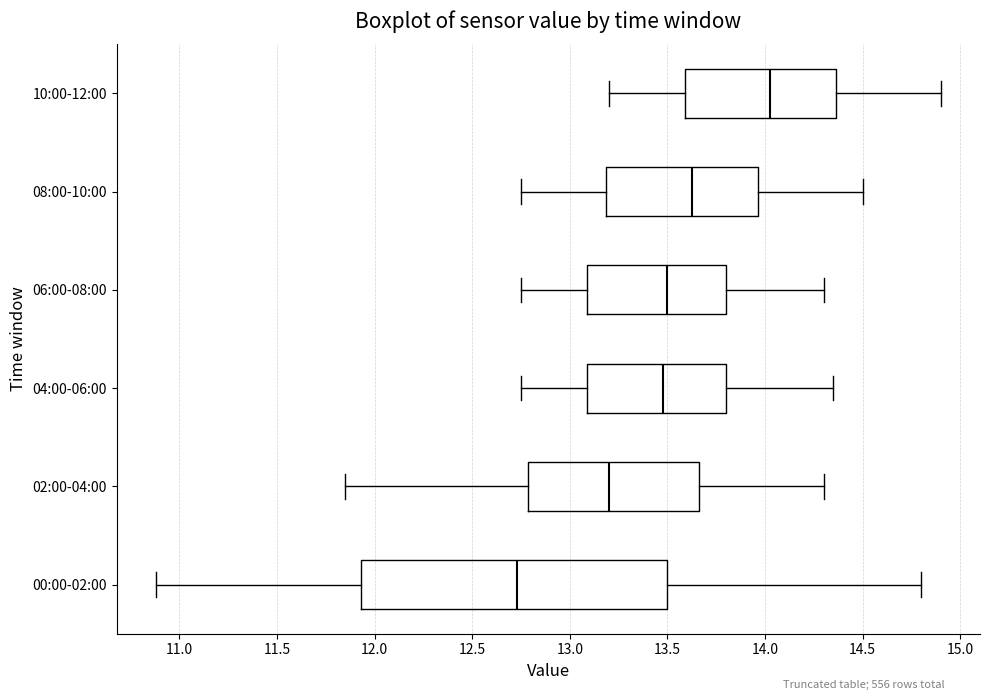

Reading bottom to top, read every box against the x-axis: the position of its median line, the range the box covers, and the ends of its whiskers. The values are not printed on the chart, so give them approximately, as read against the axis.

00:00-02:00: median 12.75, box 11.95 to 13.50, whiskers 10.90 to 14.80
02:00-04:00: median 13.20, box 12.80 to 13.65, whiskers 11.85 to 14.30
04:00-06:00: median 13.50, box 13.10 to 13.80, whiskers 12.75 to 14.35
06:00-08:00: median 13.50, box 13.10 to 13.80, whiskers 12.75 to 14.30
08:00-10:00: median 13.65, box 13.20 to 13.95, whiskers 12.75 to 14.50
10:00-12:00: median 14.05, box 13.60 to 14.35, whiskers 13.20 to 14.90